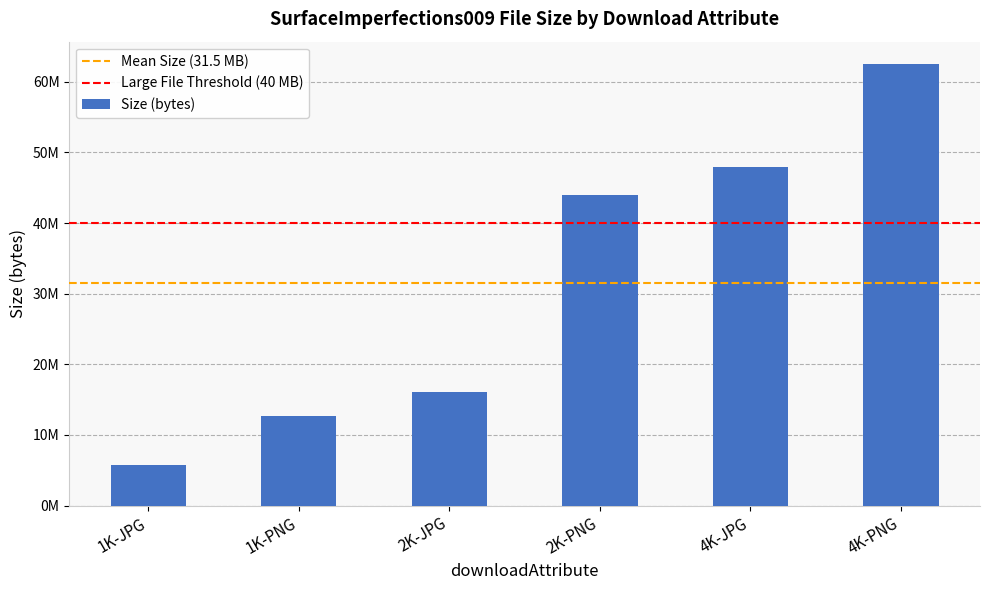

What is the label of the 6th bar from the right?

1K-JPG